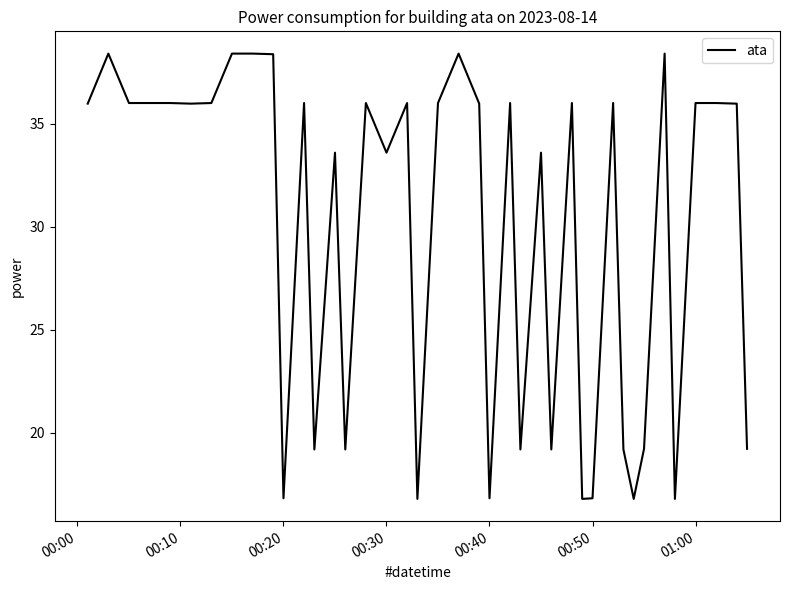

What is the greatest value displayed?

38.4